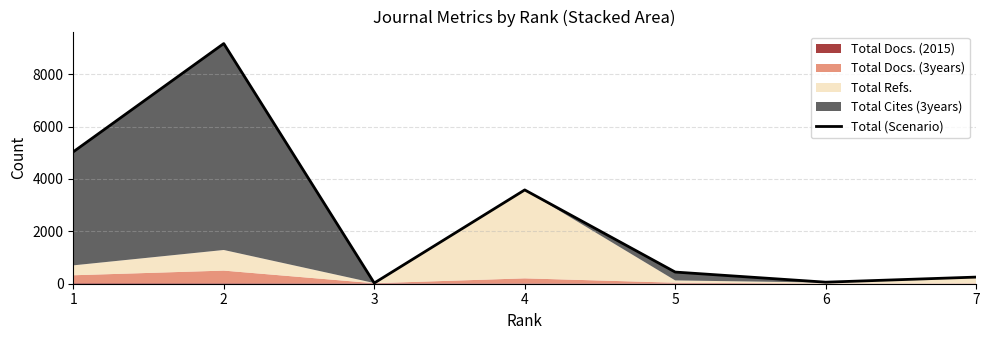

Read the value at 5.

445